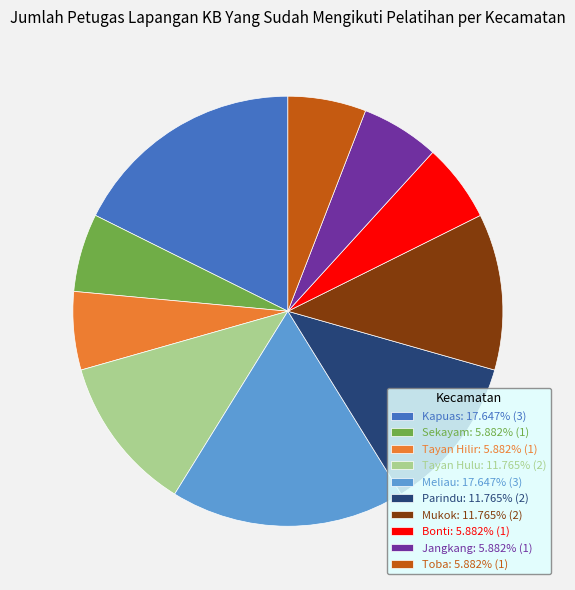

What is the ratio of the value at Toba: 5.882% (1) to the value at Tayan Hulu: 11.765% (2)?

0.5